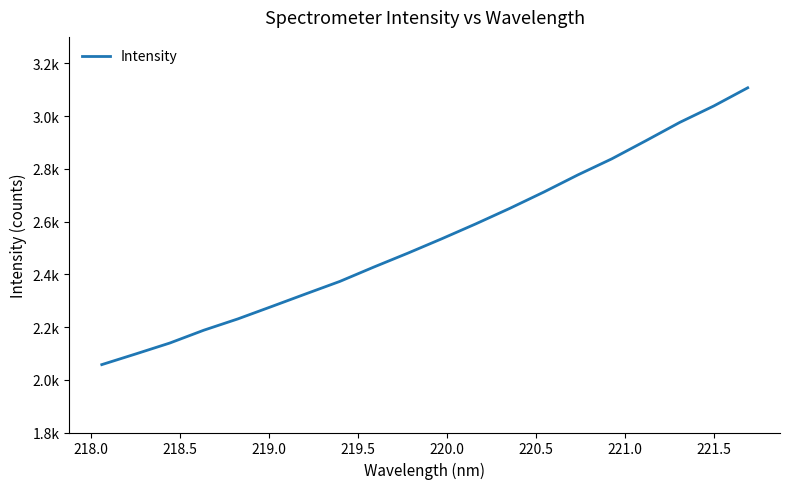

Does the chart have visible grid lines?

No